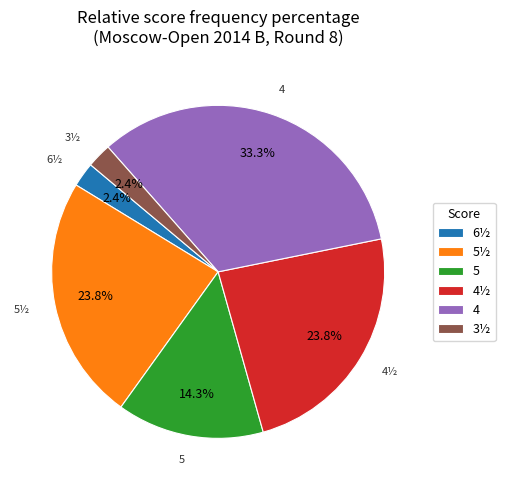

Between 4½ and 5, which is larger?

4½